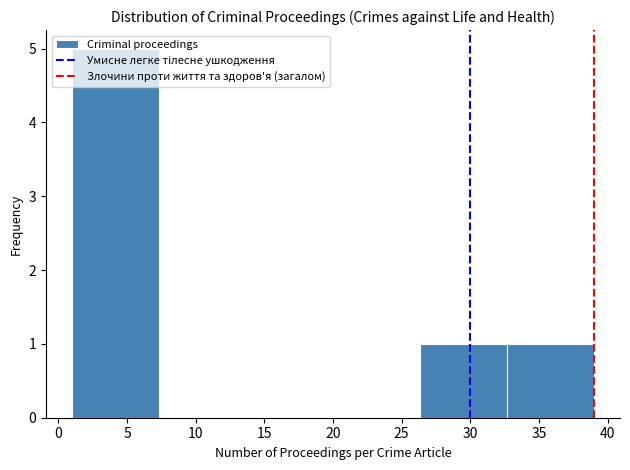

Over which range of the x-axis is the bar tallest?

1.0 to 7.5